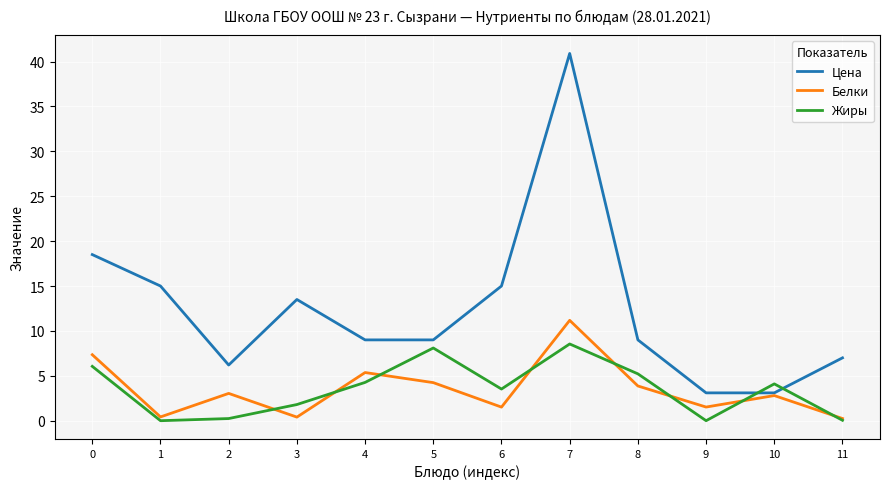

In Белки, how many points are higher than both neighbors (excluding endpoints)?

4